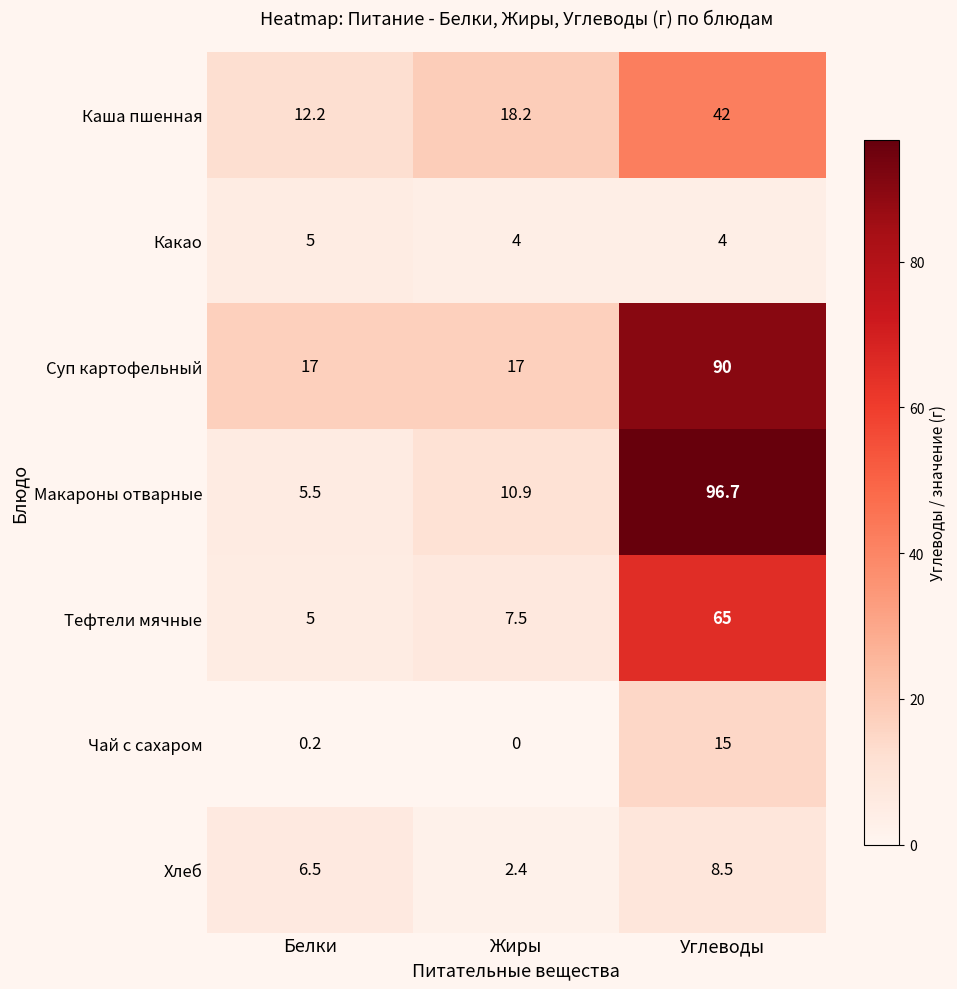

What is the minimum value for Какао?

4.0